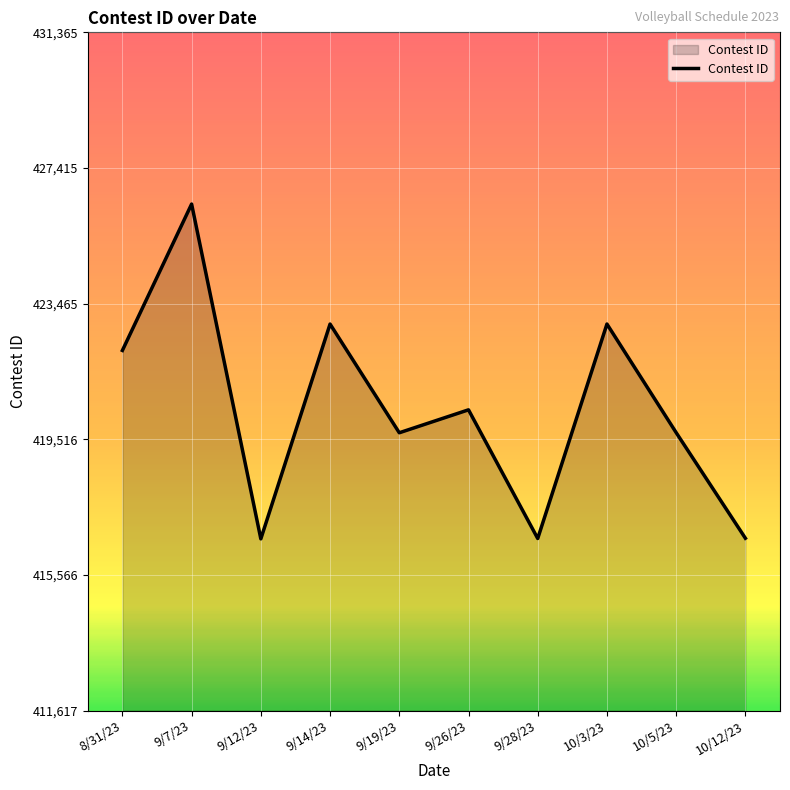

Is it true that the value at 8/31/23 is 422103?

True